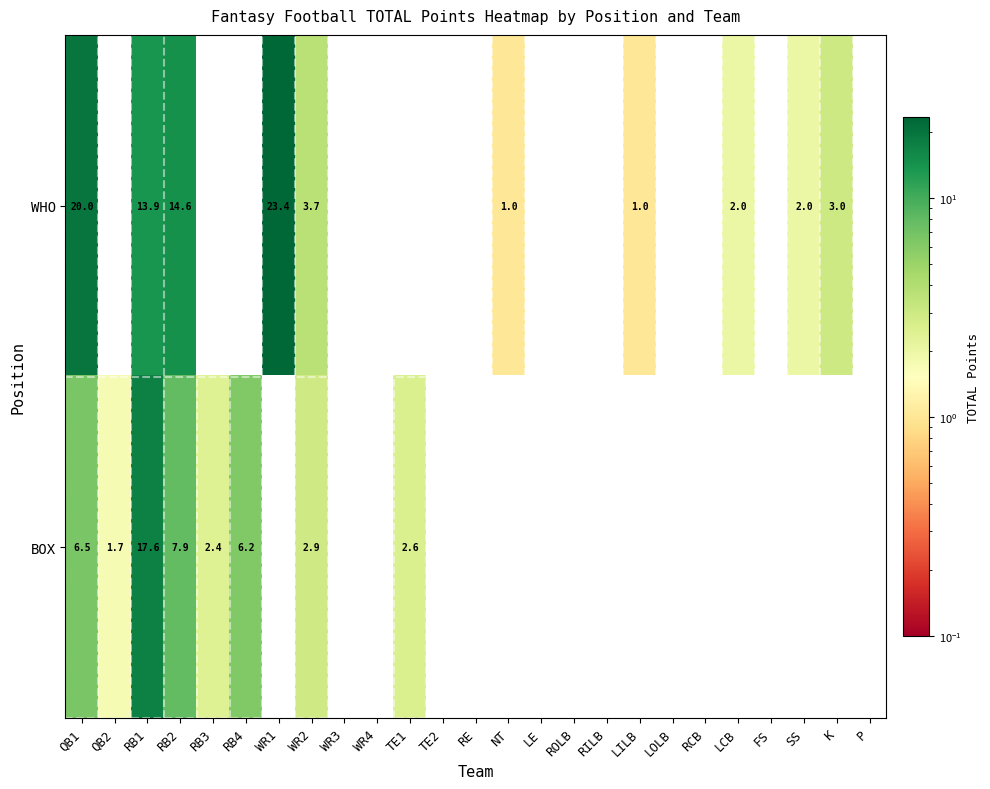

True or false: WHO has a value of 1.0 at NT.

True